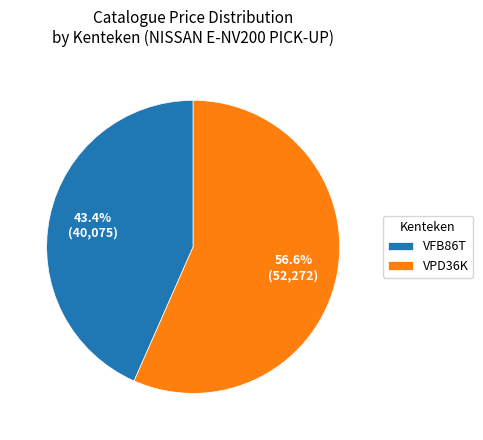

How many slices are in this pie chart?

2